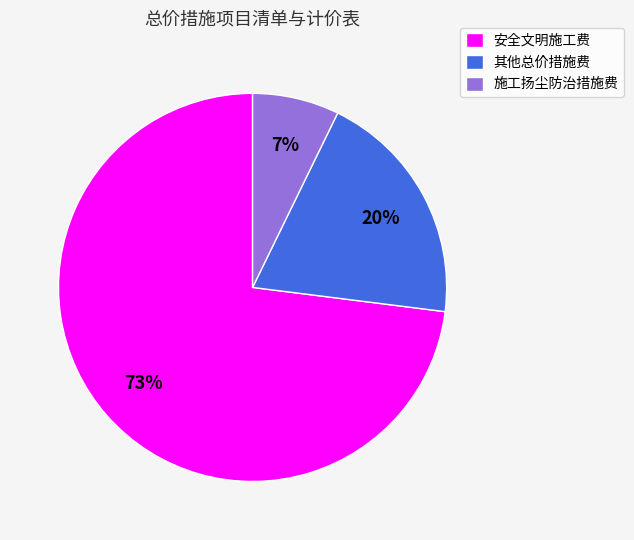

Which slice is the largest?

安全文明施工费